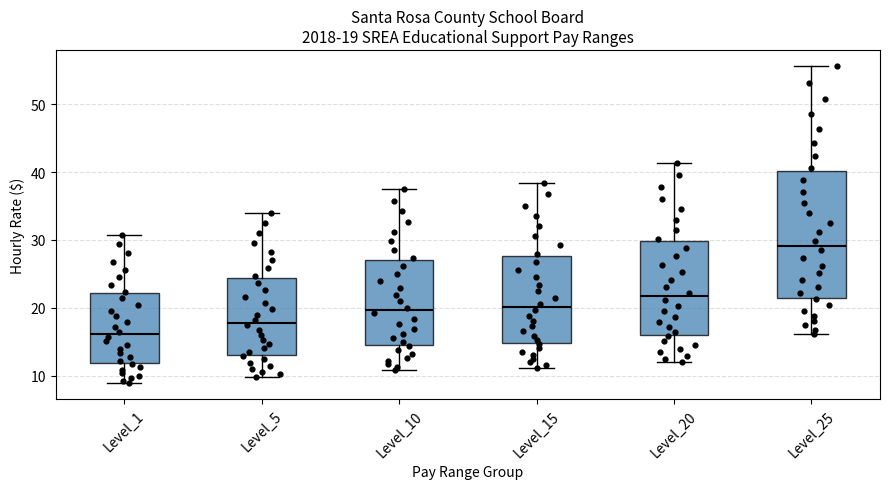

Which box is the tallest, from its lower edge to its upper edge?

Level_25